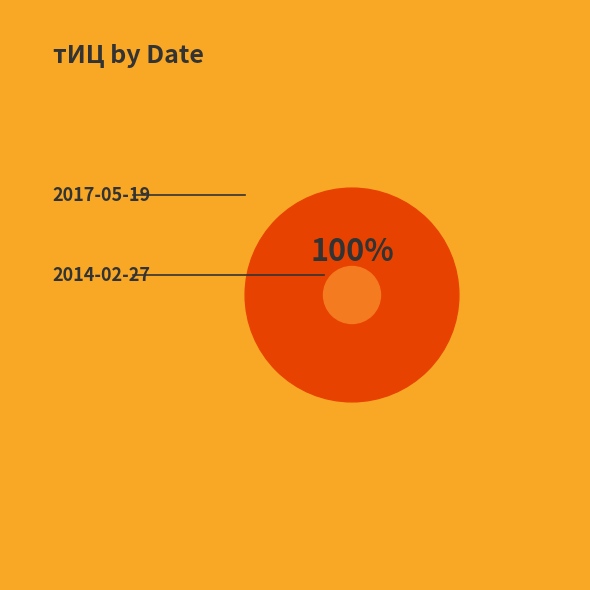

Between 2017-05-19 and 2014-02-27, which is larger?

2017-05-19